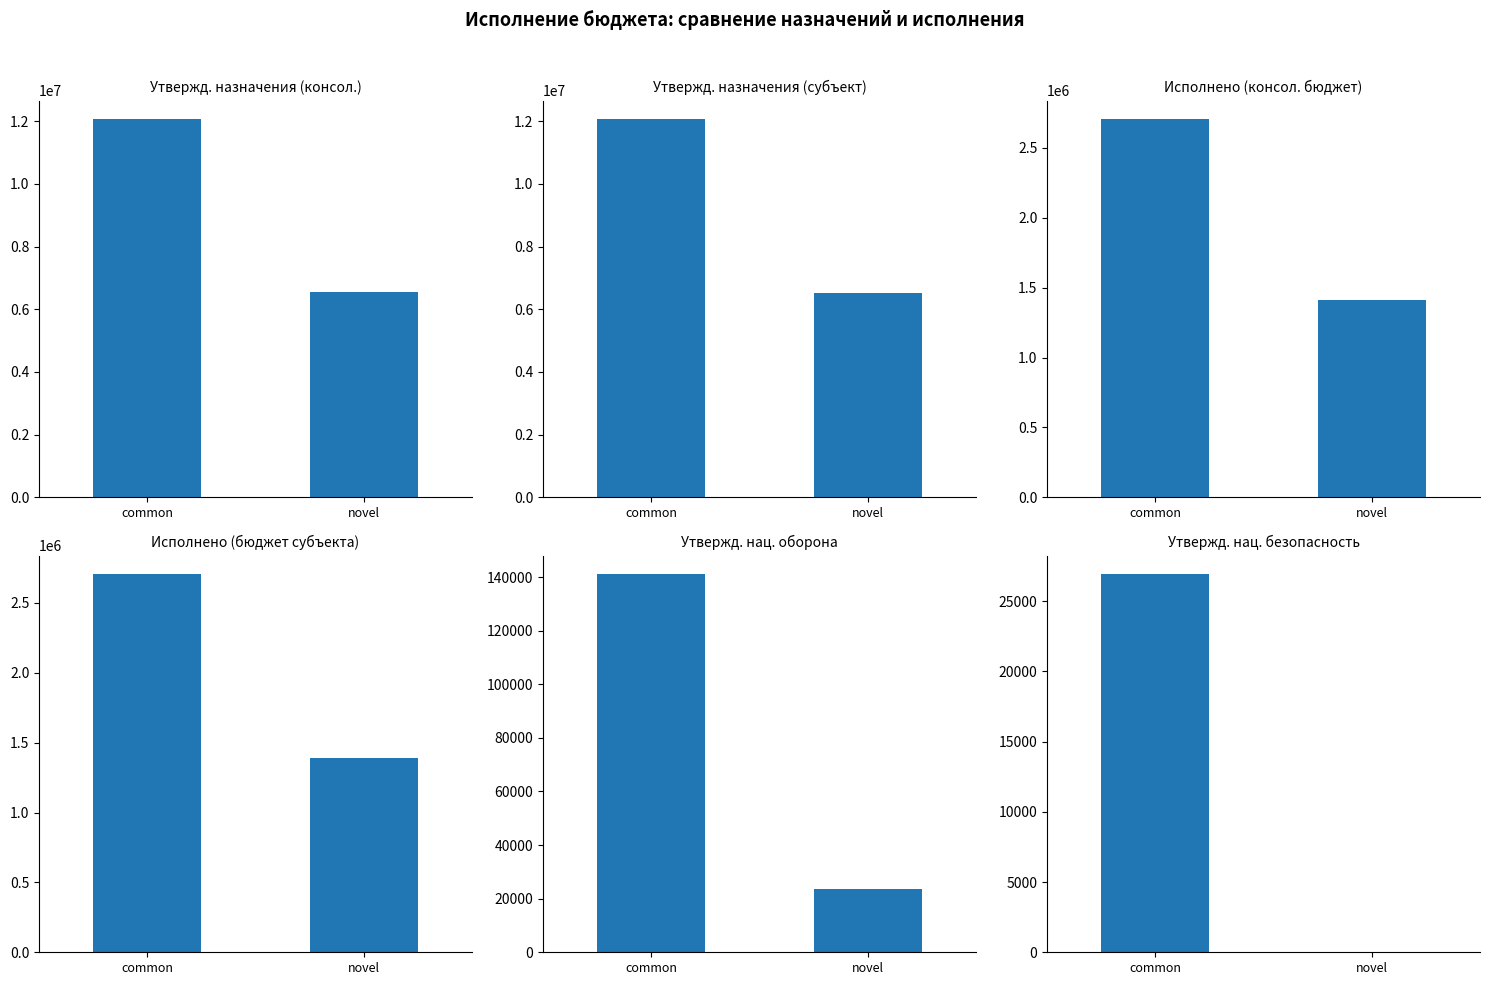

Which series has the largest range (max minus min)?

Утвержд. назначения (субъект)